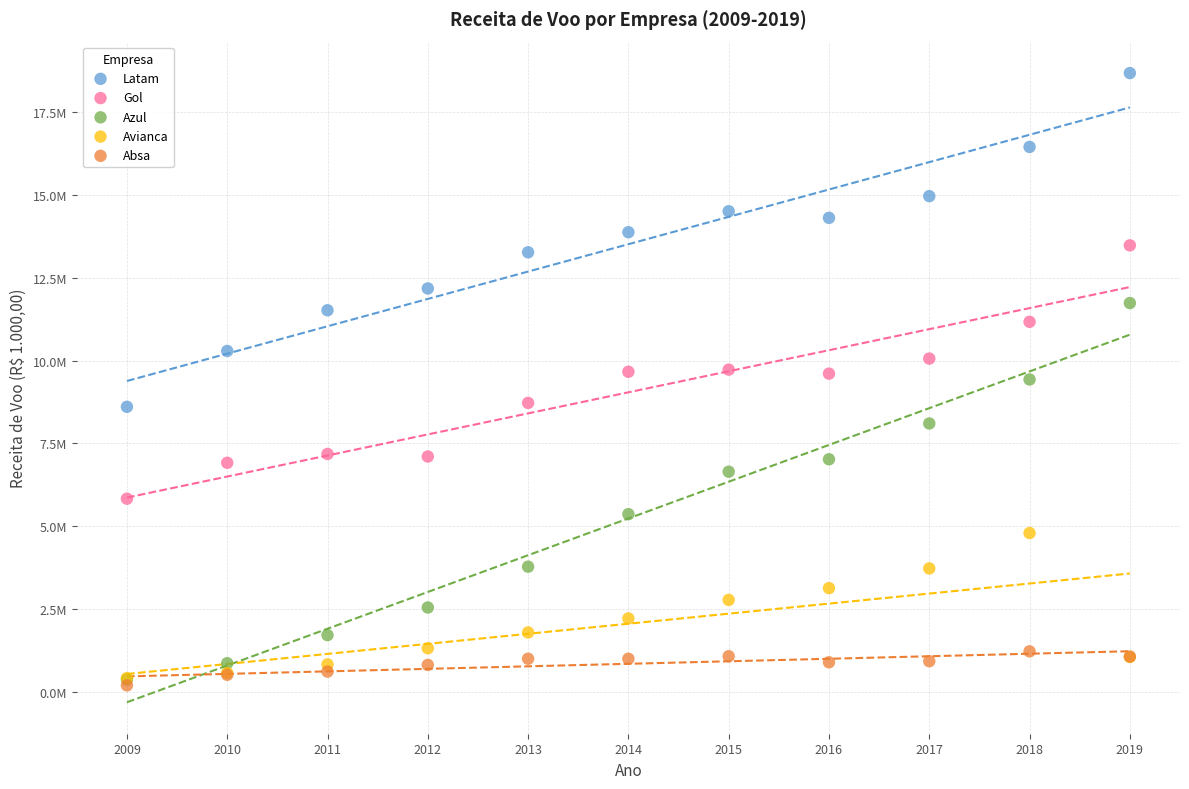

Which series has the largest Y range (max minus min)?

Azul